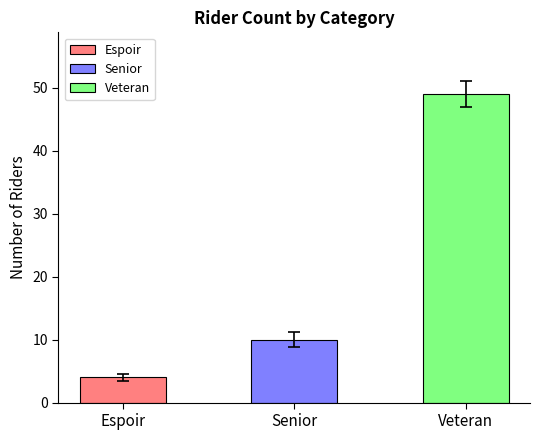

True or false: the data shows 25 at Senior.

False